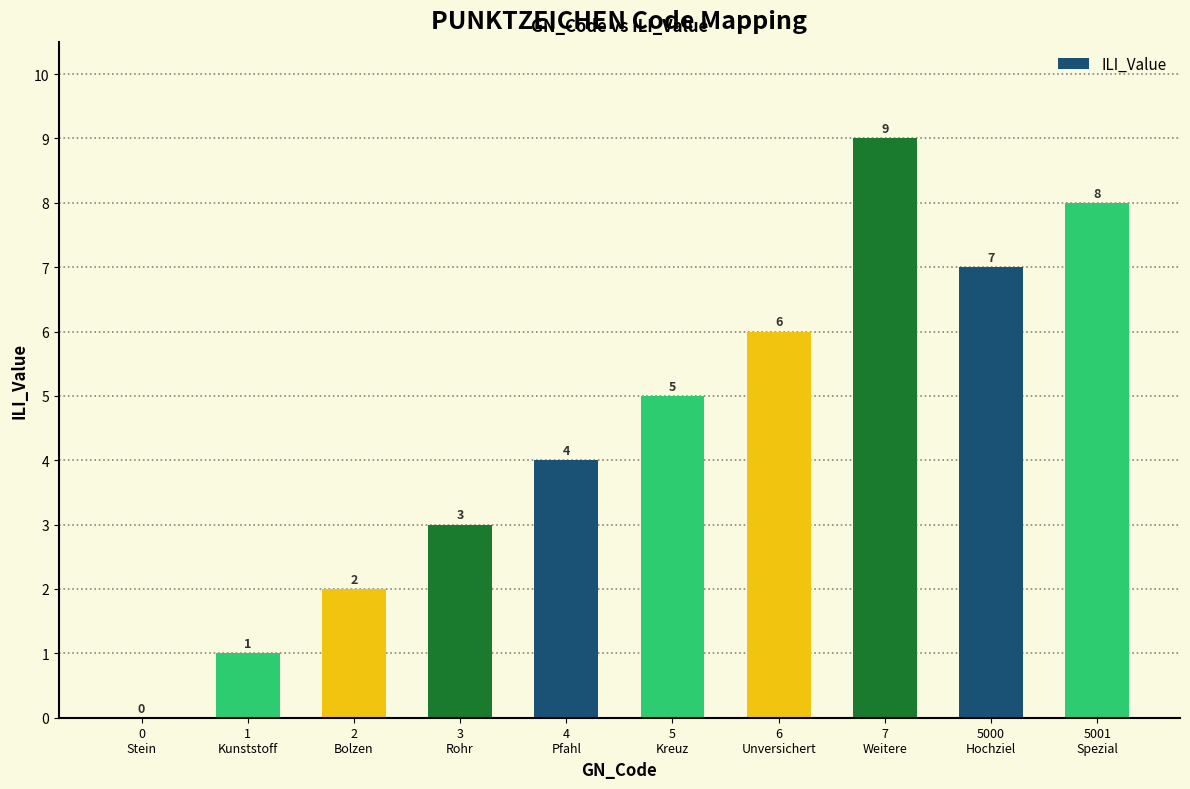

What is the greatest value displayed?

9